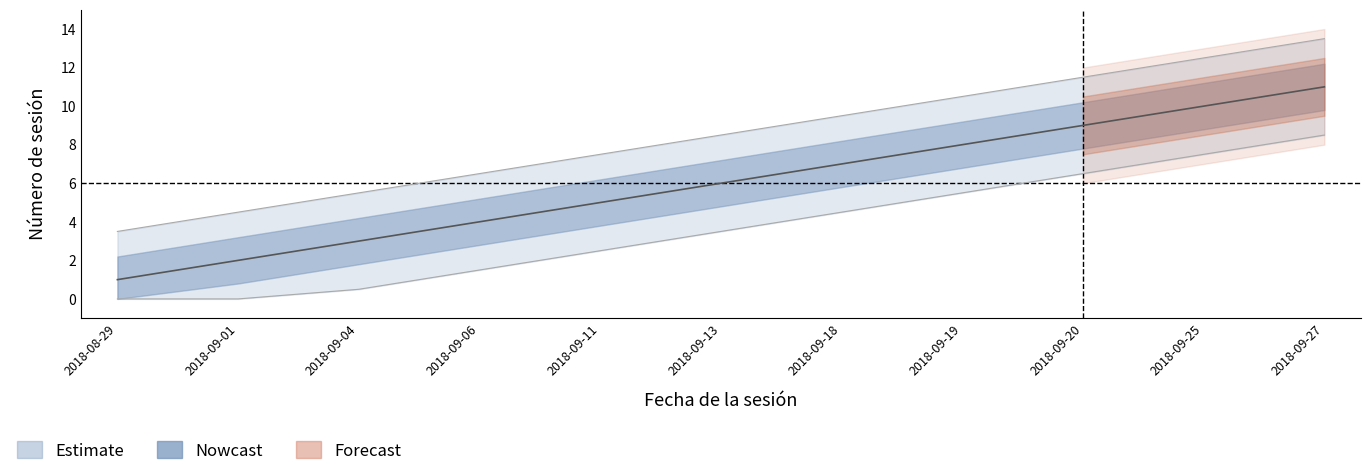

Between 2018-09-25 and 2018-09-06, which is larger?

2018-09-25